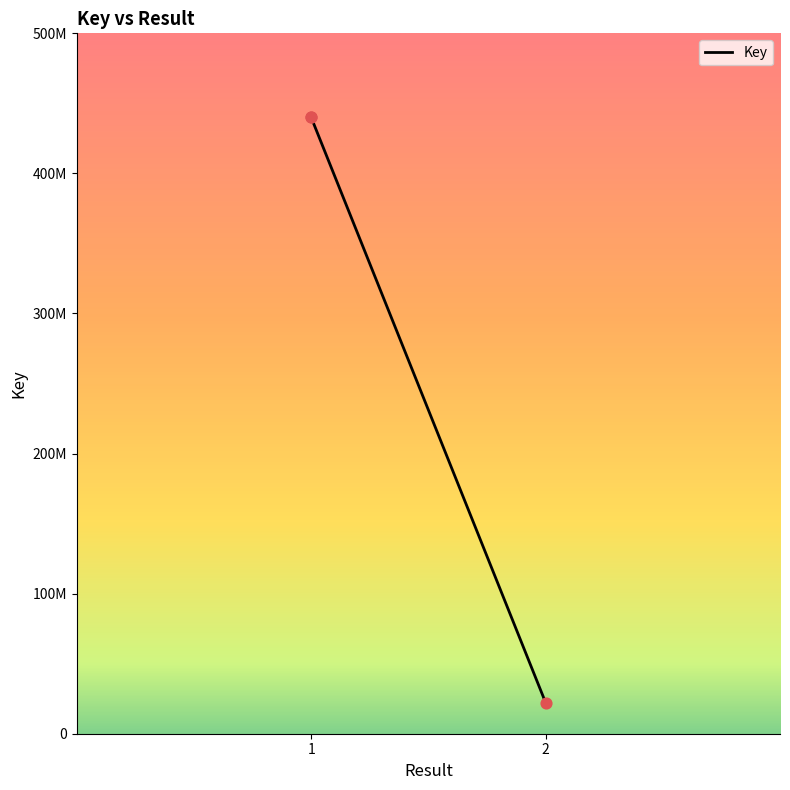

Which has a higher value, 2 or 1?

1